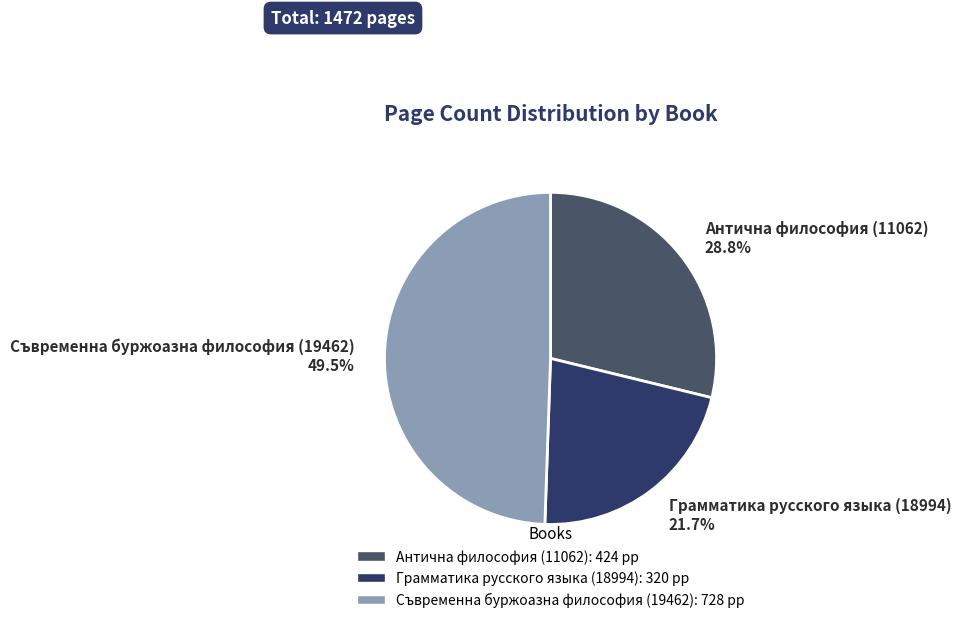

Rank the categories by value from lowest to highest.

Грамматика русского языка (18994), Антична философия (11062), Съвременна буржоазна философия (19462)